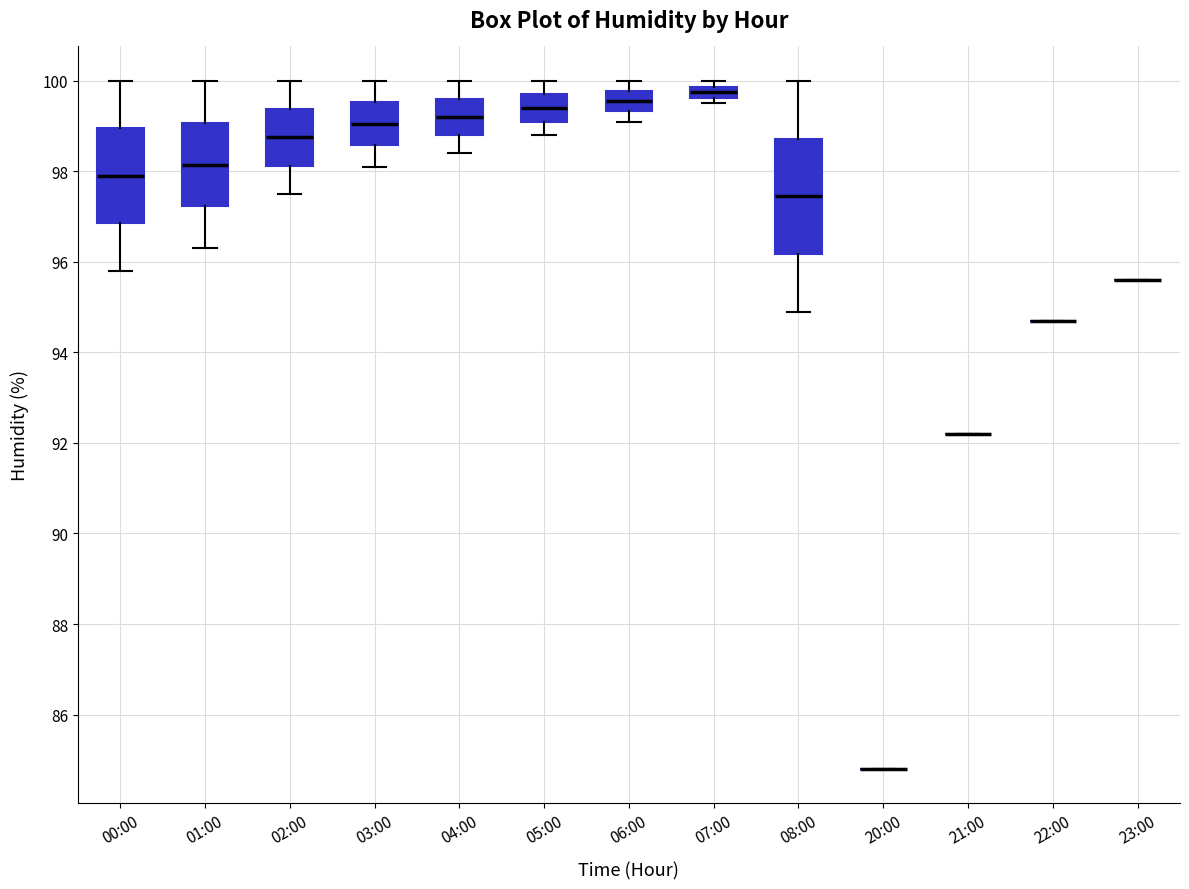

Which box is the tallest, from its lower edge to its upper edge?

08:00